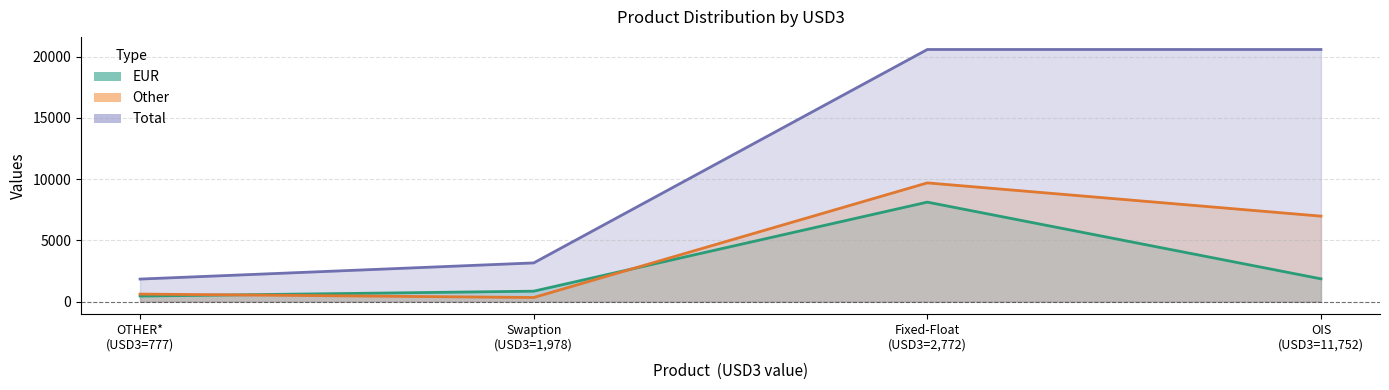

Is it true that Other equals 611 at OTHER*?

True